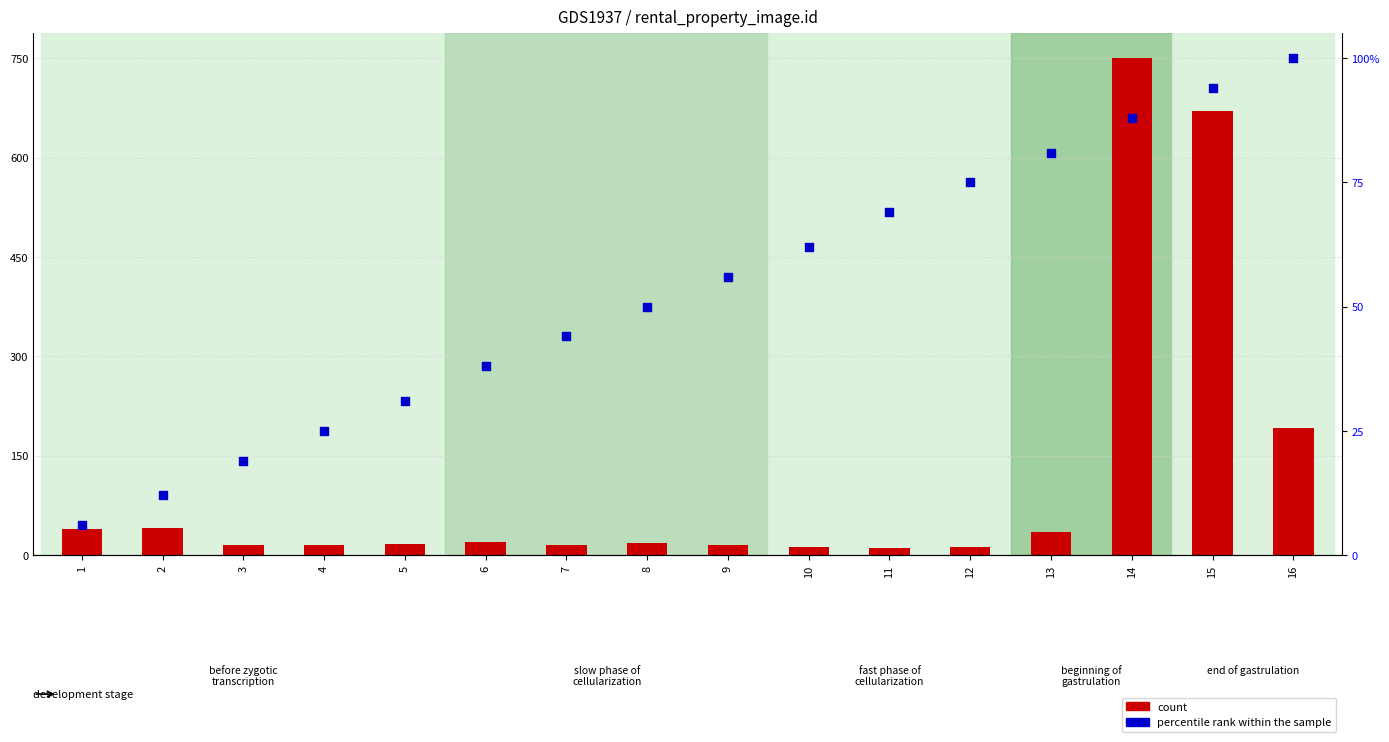

At how many categories does at least one series exceed 1284801?

1